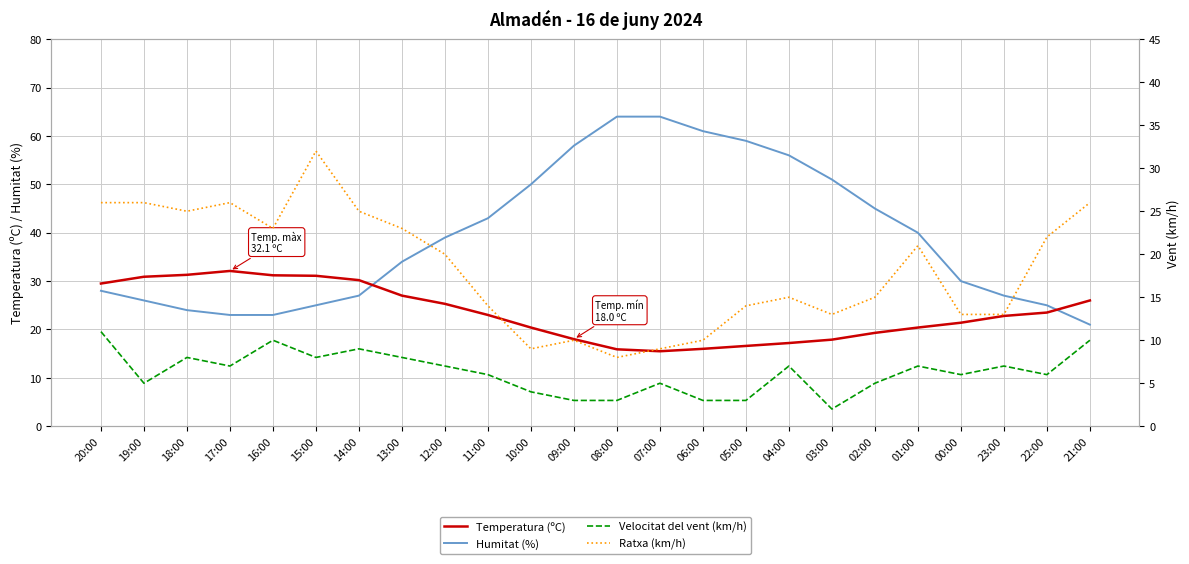

True or false: Humitat (%) and Velocitat del vent (km/h) cross at least once.

False